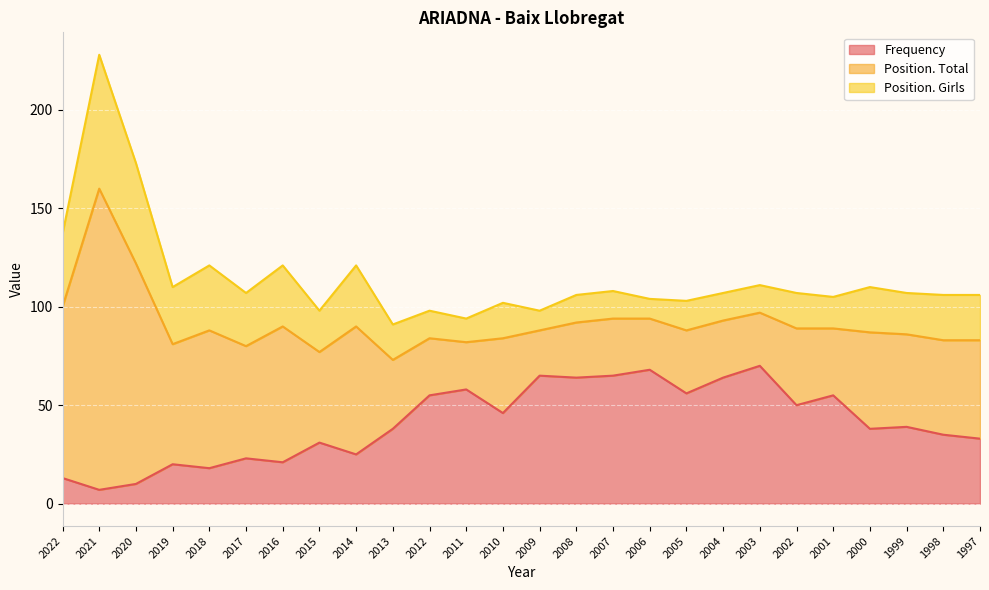

At which category is the sum across all series the highest?

2021